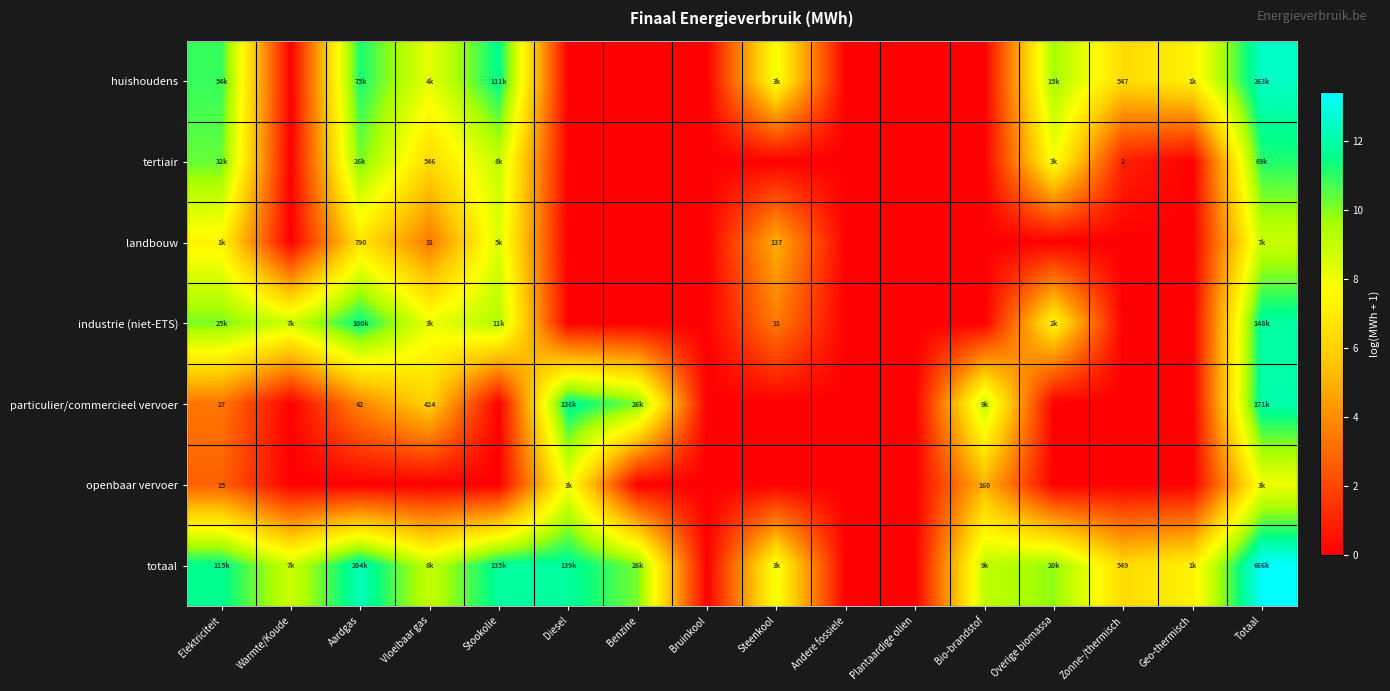

What is the total value across all series at Steenkool?

24.2